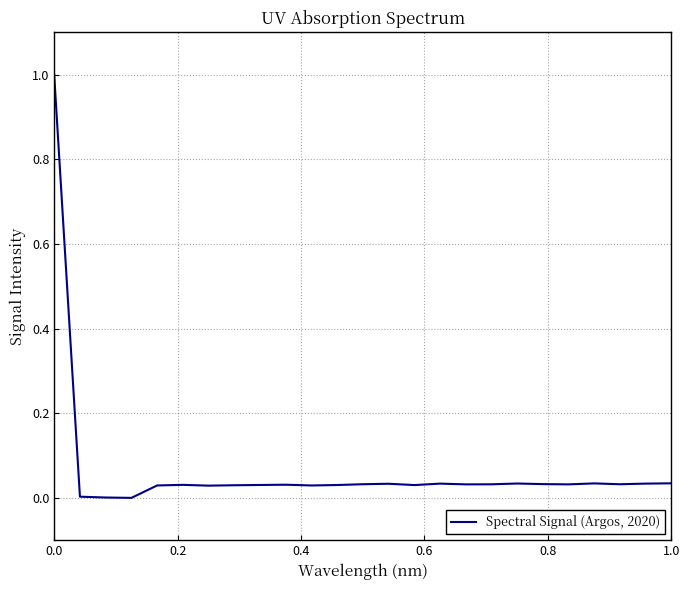

What is the difference between the maximum and second lowest values?

1.0